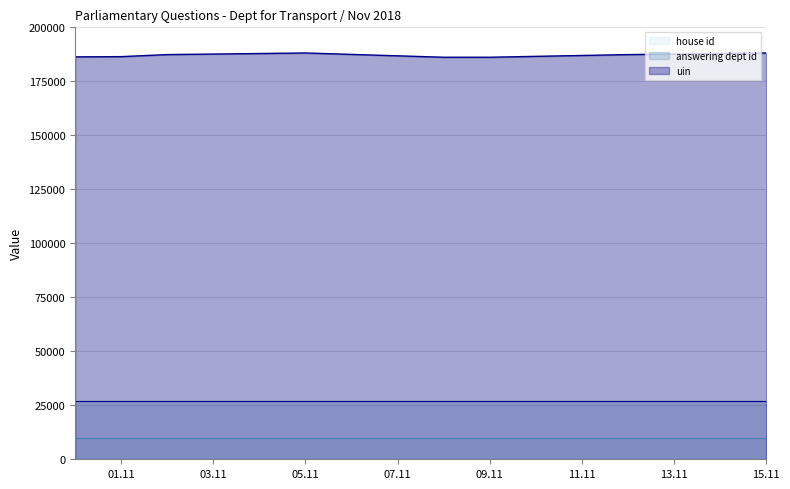

True or false: house id has more than 0 points higher than both neighbors.

False